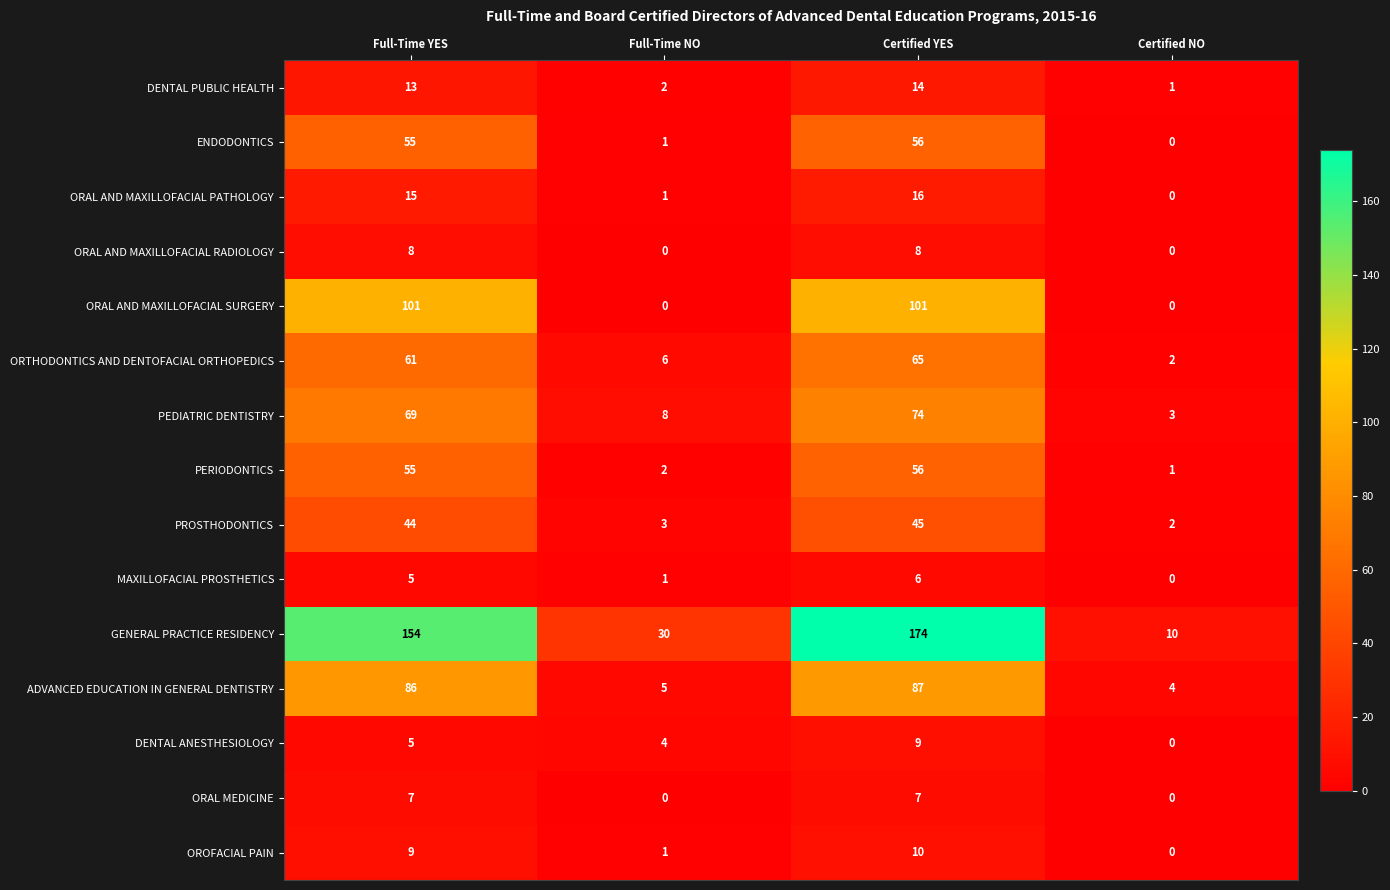

List the labels in order of MAXILLOFACIAL PROSTHETICS value, largest first.

Certified YES, Full-Time YES, Full-Time NO, Certified NO